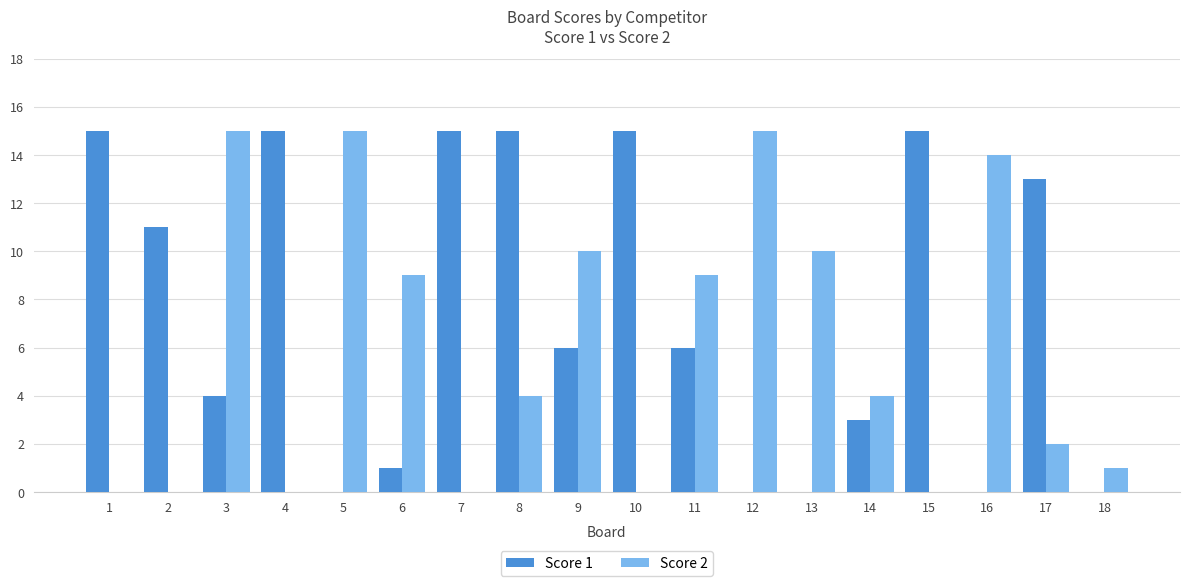

What are all the series names shown in the legend?

Score 1, Score 2